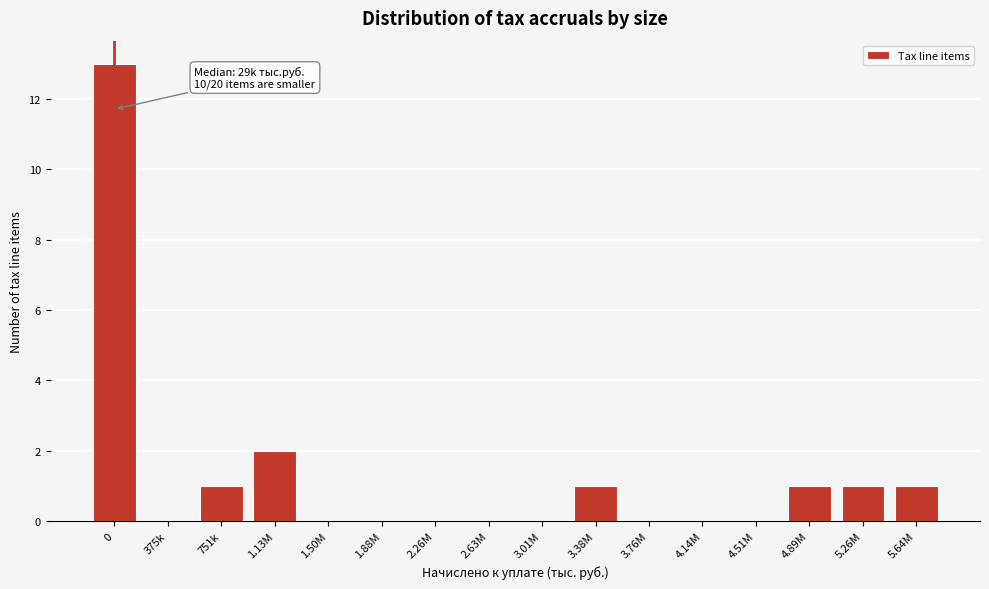

Reading left to right, list all the values displayed in this chart.

0=13	375k=0	751k=1	1.13M=2	1.50M=0	1.88M=0	2.26M=0	2.63M=0	3.01M=0	3.38M=1	3.76M=0	4.14M=0	4.51M=0	4.89M=1	5.26M=1	5.64M=1